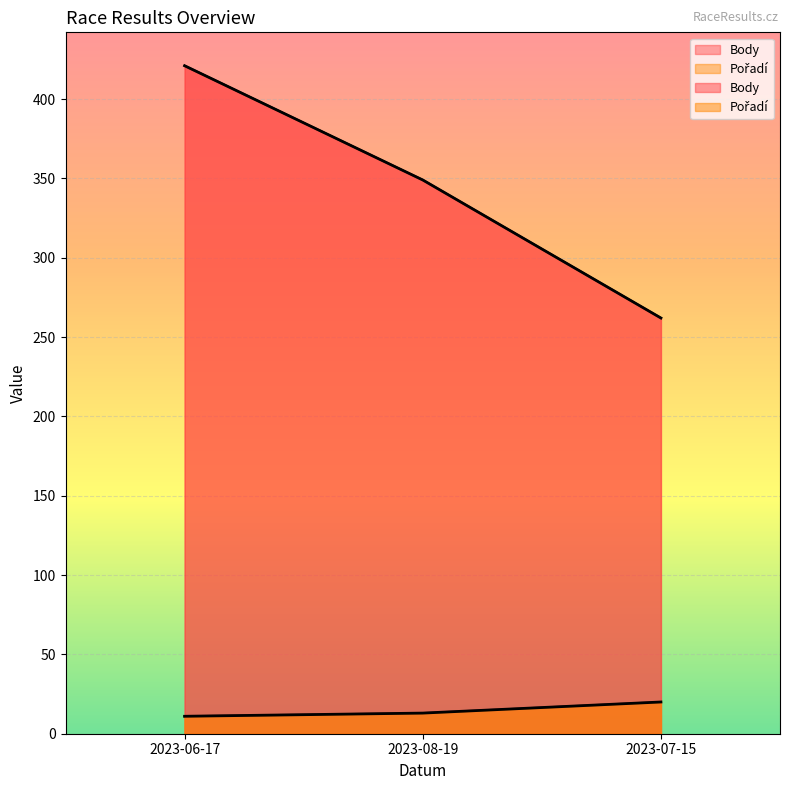

The Body series shows 456 at 2023-07-15. True or false?

False